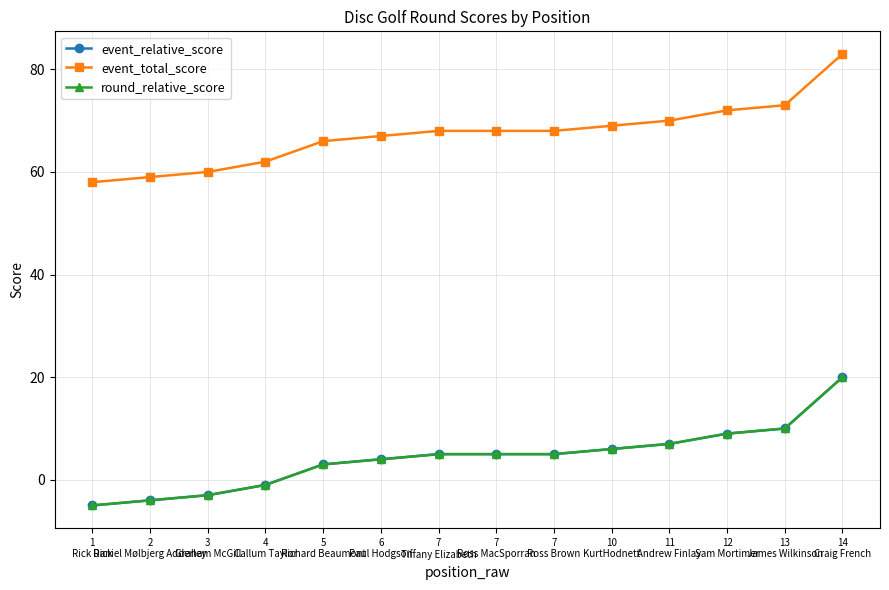

Reading left to right, what are all the values shown in this chart?

event_relative_score: -5	-4	-3	-1	3	4	5	5	5	6	7	9	10	20
event_total_score: 58	59	60	62	66	67	68	68	68	69	70	72	73	83
round_relative_score: -5	-4	-3	-1	3	4	5	5	5	6	7	9	10	20